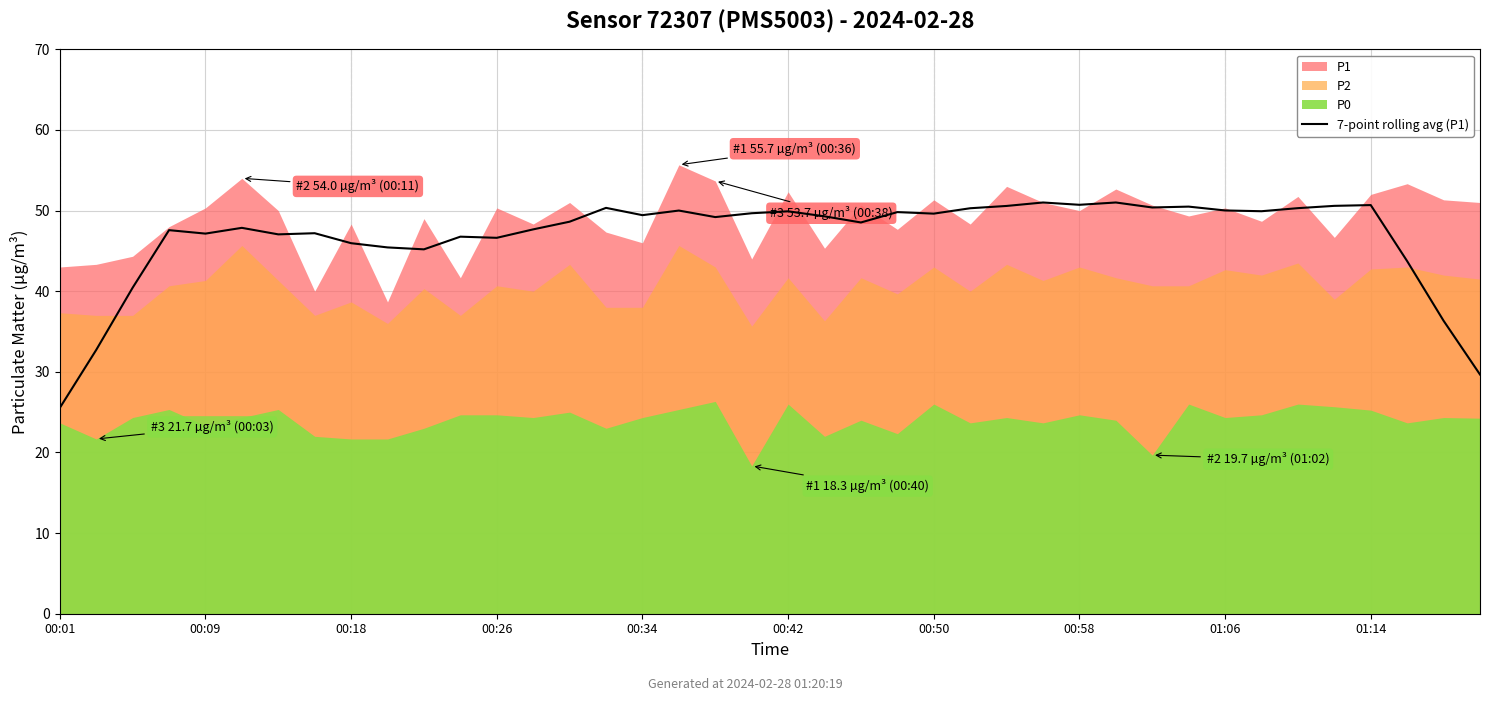

At which label does 7-point rolling avg (P1) reach its minimum?

00:01